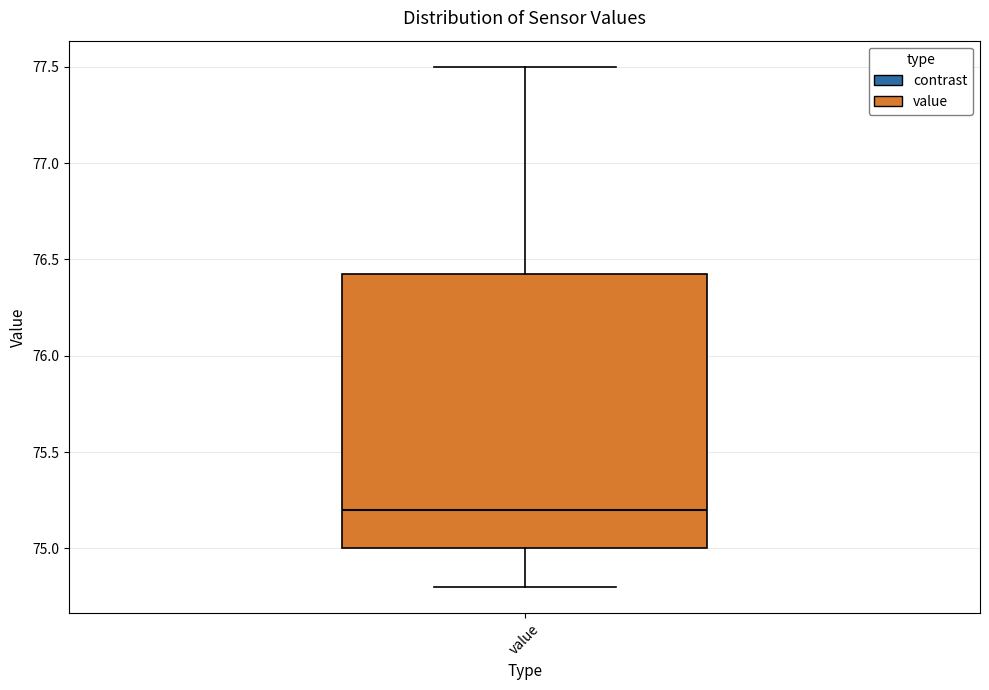

Read this box plot against the y-axis: the position of the median line, the range covered by the box, and the ends of both whiskers. The values are not printed on the chart, so give them approximately, as read against the axis.

median 75.20, box 75.00 to 76.45, whiskers 74.80 to 77.50